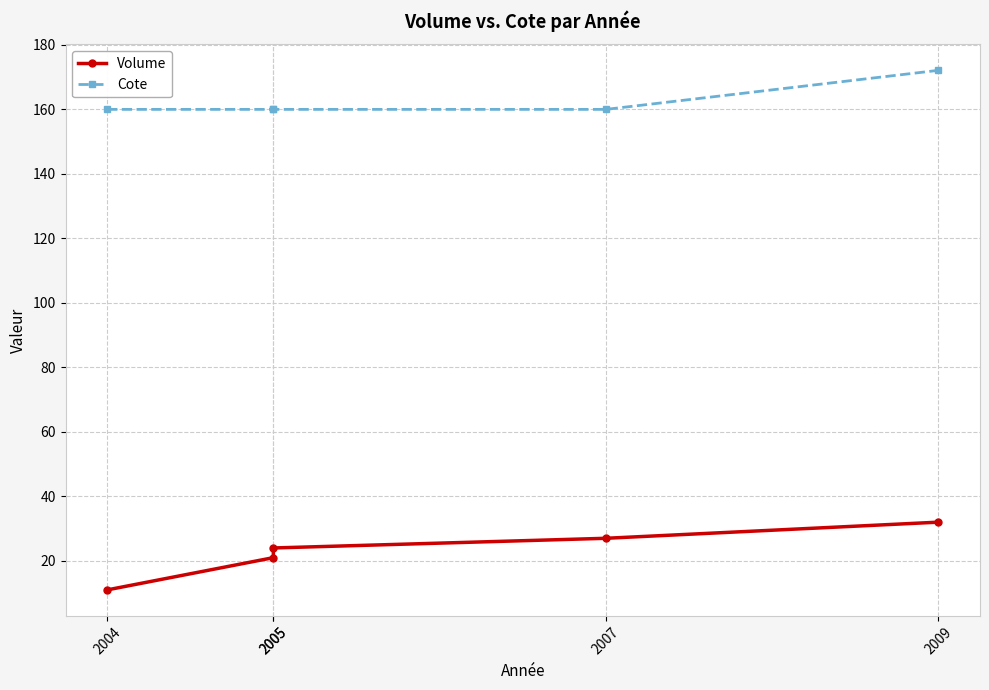

What is the maximum value for Volume?

32.0